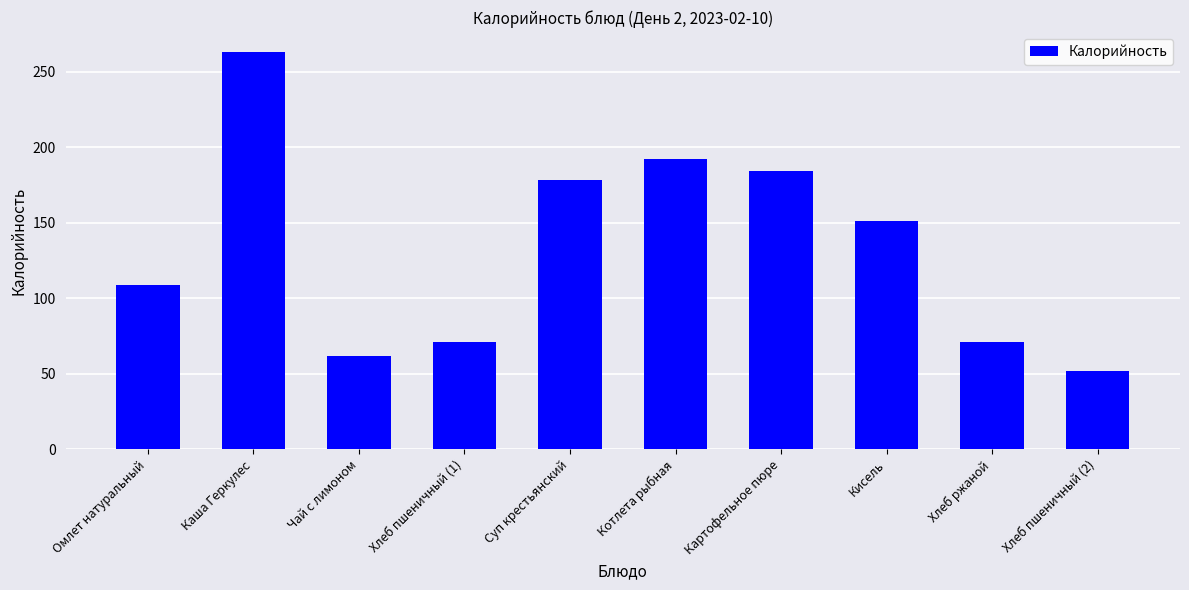

Reading right to left, extract all data points from this chart.

Хлеб пшеничный (2)=52	Хлеб ржаной=71	Кисель=151	Картофельное пюре=184	Котлета рыбная=192	Суп крестьянский=178	Хлеб пшеничный (1)=71	Чай с лимоном=62	Каша Геркулес=263	Омлет натуральный=109